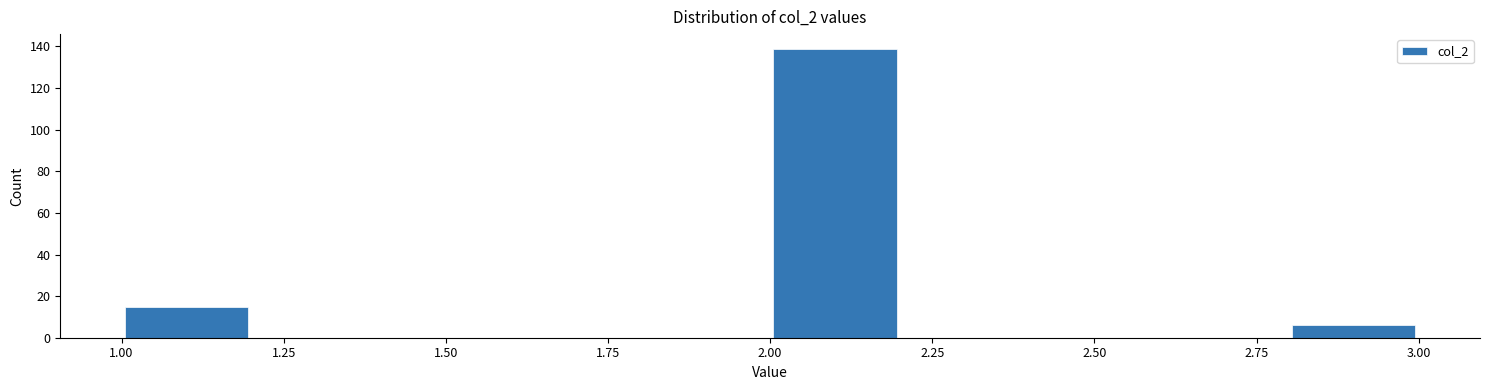

How tall is the bar that spans 1.0 to 1.2 on the x-axis? The values are not printed on the chart, so give them approximately, as read against the axis.

16